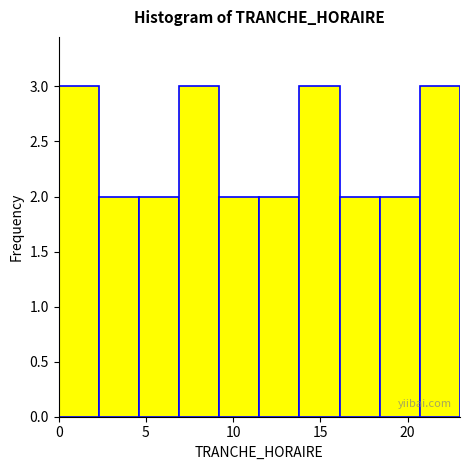

Reading left to right, list every bar in this chart as the range it spans on the x-axis followed by its height. Neither the bar edges nor the heights are printed on the chart, so give them approximately, as read against the axes.

0.0 to 2.3: 3
2.3 to 4.6: 2
4.6 to 6.9: 2
6.9 to 9.2: 3
9.2 to 11.5: 2
11.5 to 13.8: 2
13.8 to 16.1: 3
16.1 to 18.4: 2
18.4 to 20.7: 2
20.7 to 23.0: 3